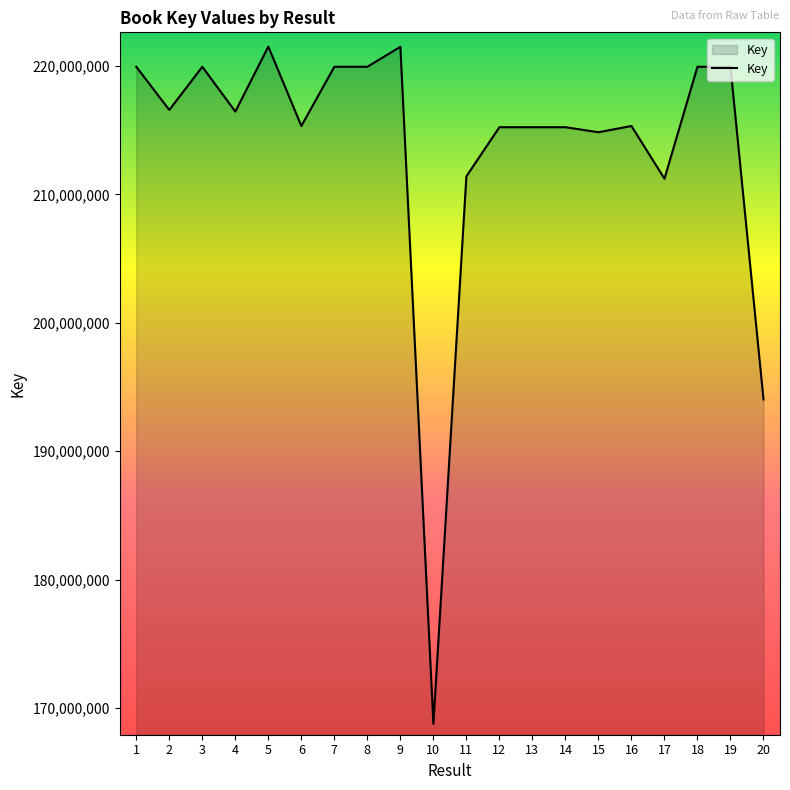

The chart shows a value of 219949537 at 19. True or false?

True